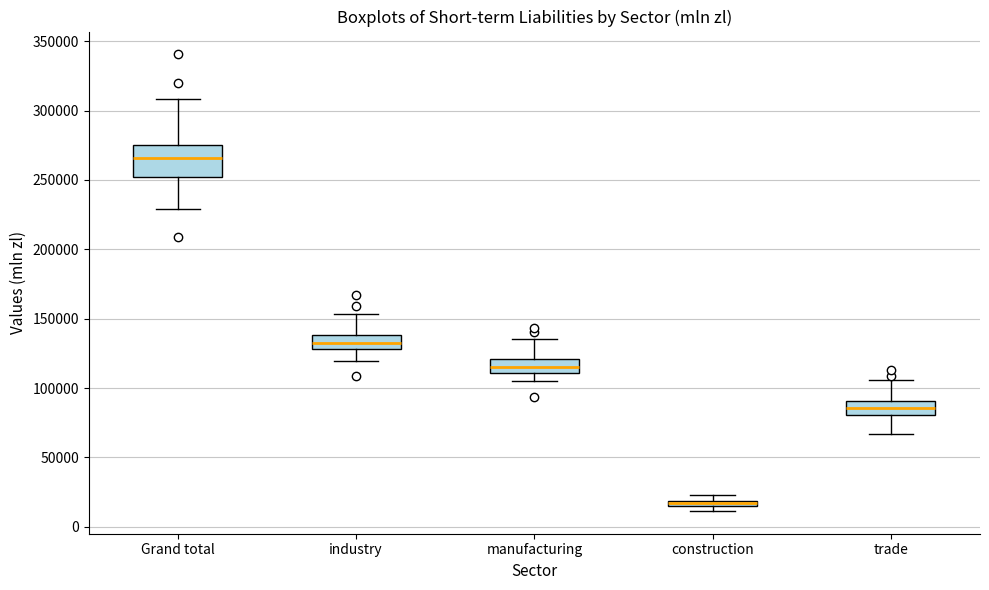

Where does the lower whisker of the box for trade end on the y-axis? The values are not printed on the chart, so give them approximately, as read against the axis.

65000